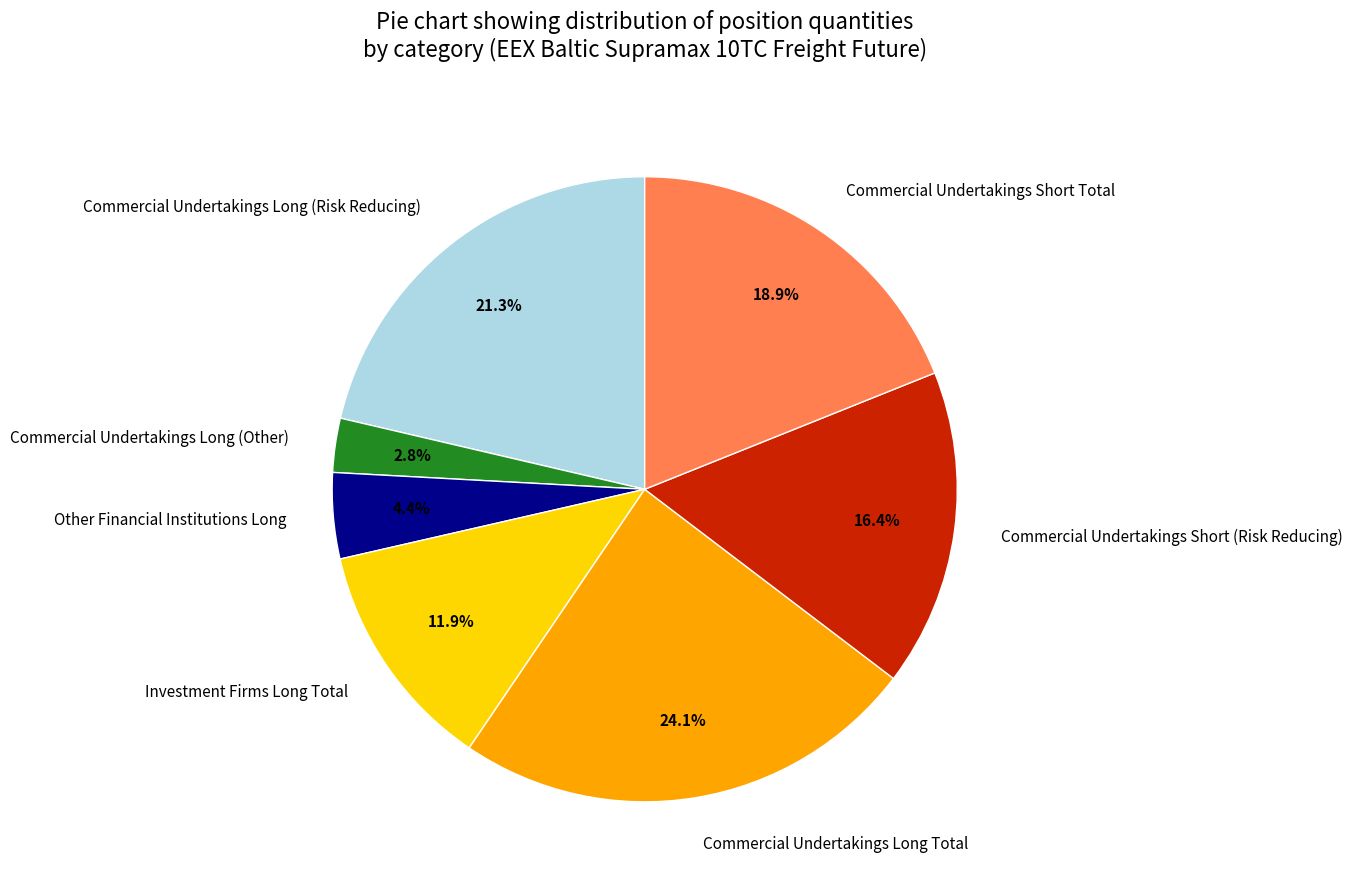

To the nearest percent, what is the difference between the Commercial Undertakings Long Total and Commercial Undertakings Long (Other) slice percentages?

21%